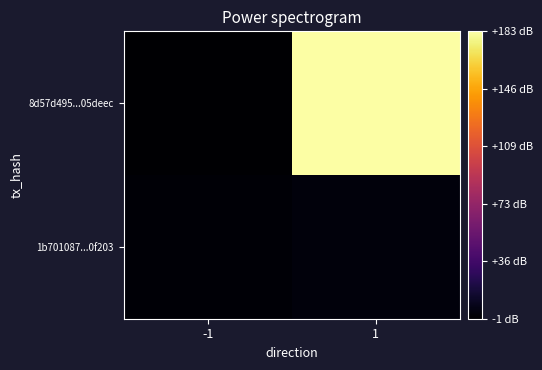

Which has a higher value, 1 or -1?

1